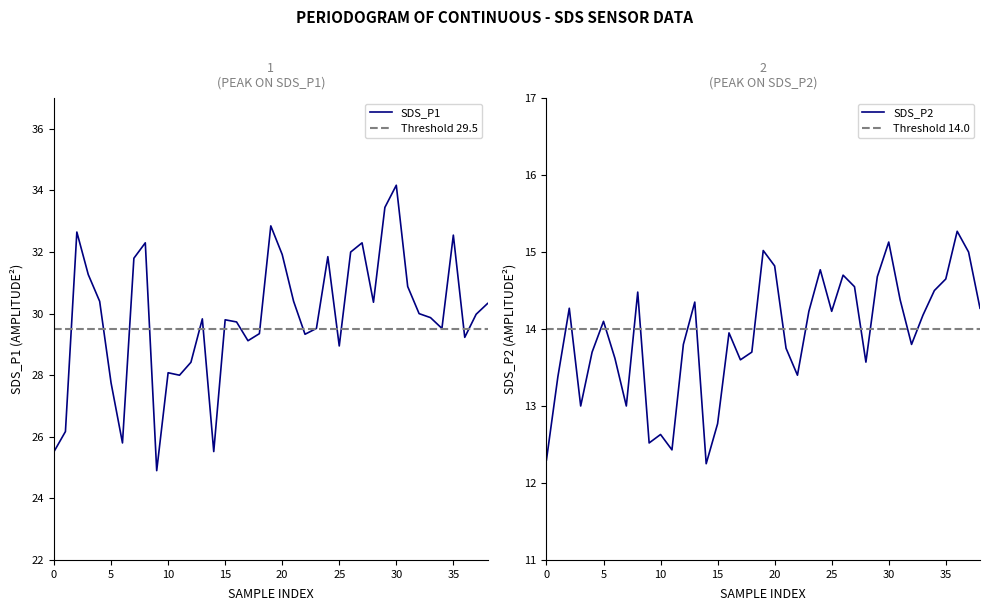

True or false: SDS_P1 has a value of 43.7 at 36.

False